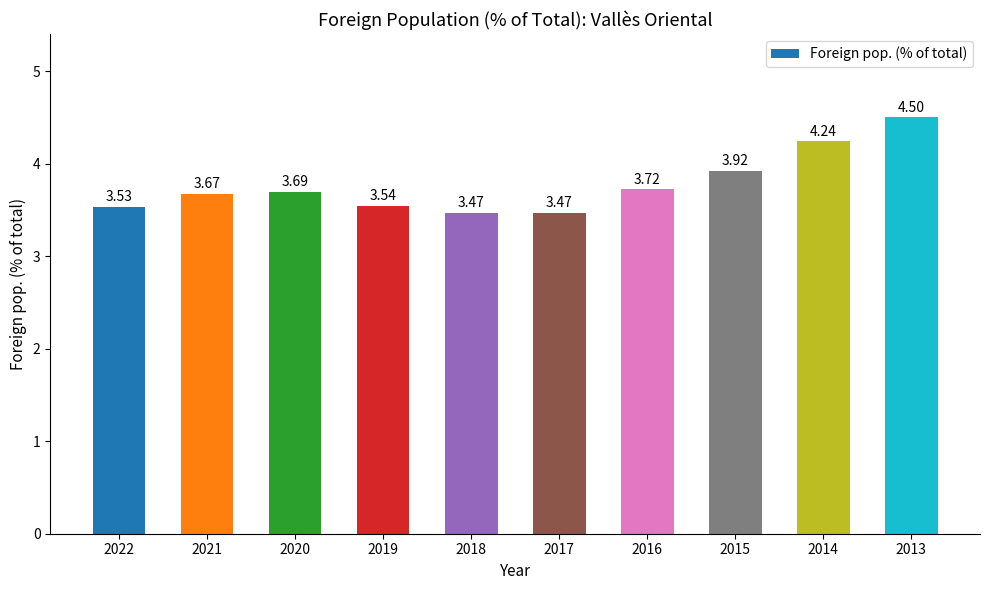

What is the greatest value displayed?

4.5